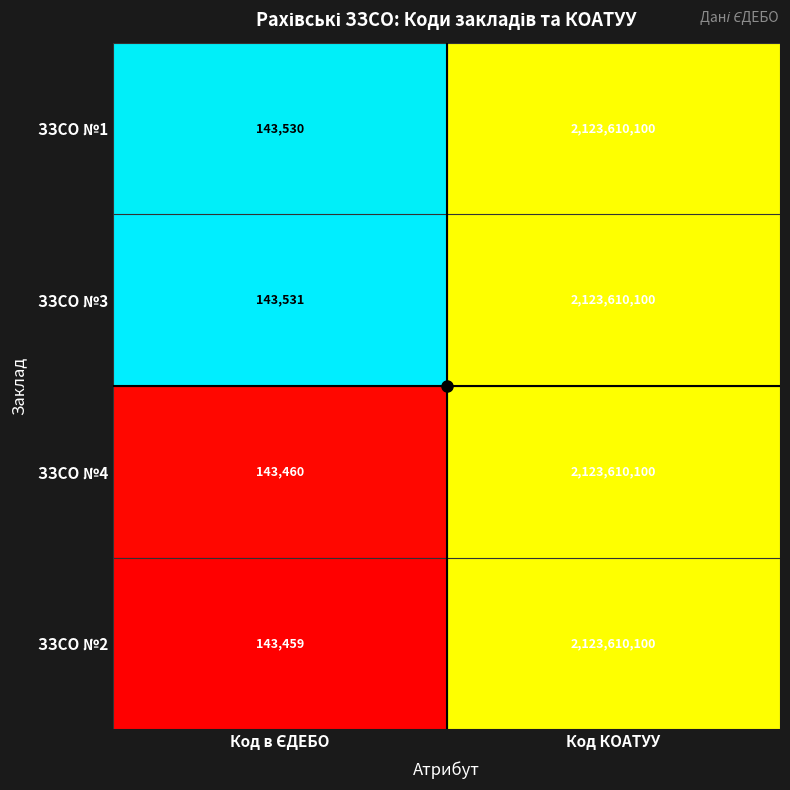

How many series are shown in this chart?

4